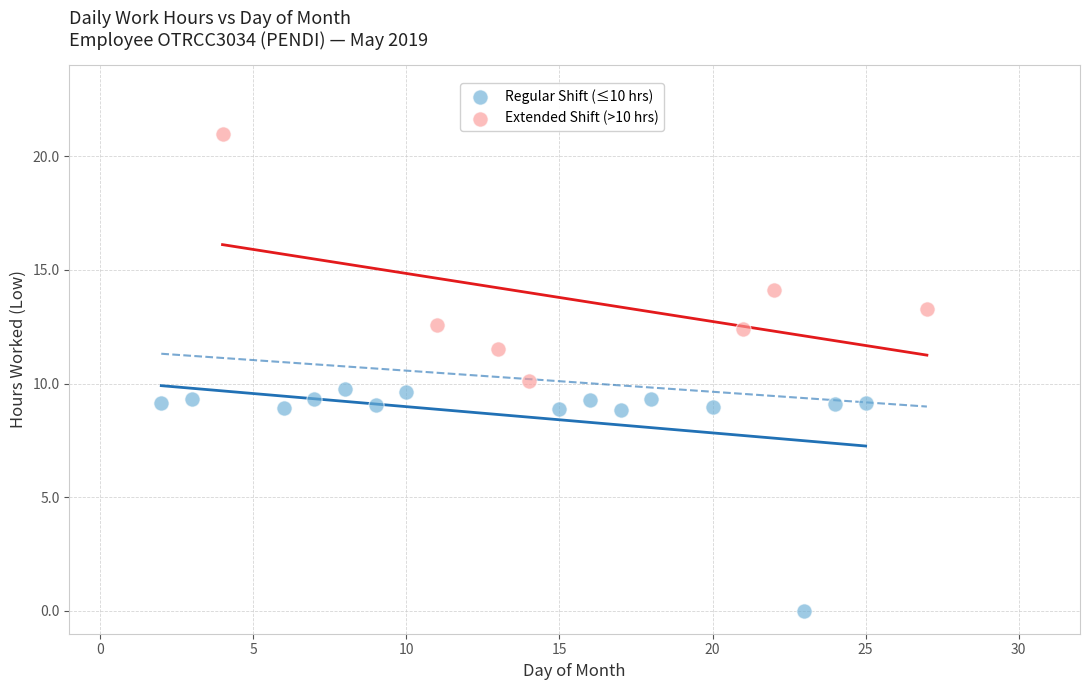

Which series contains the lowest Y value?

Regular Shift (≤10 hrs)